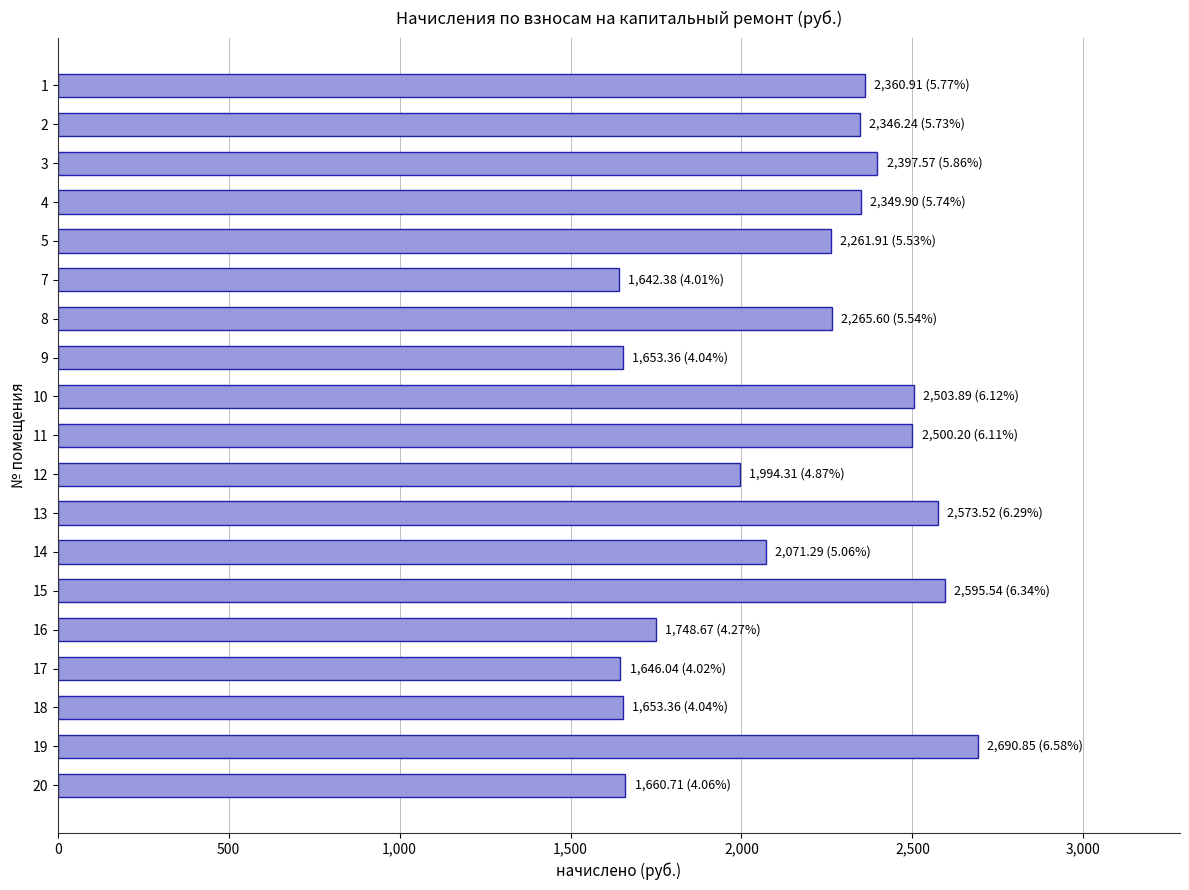

Between 4 and 12, which is larger?

4